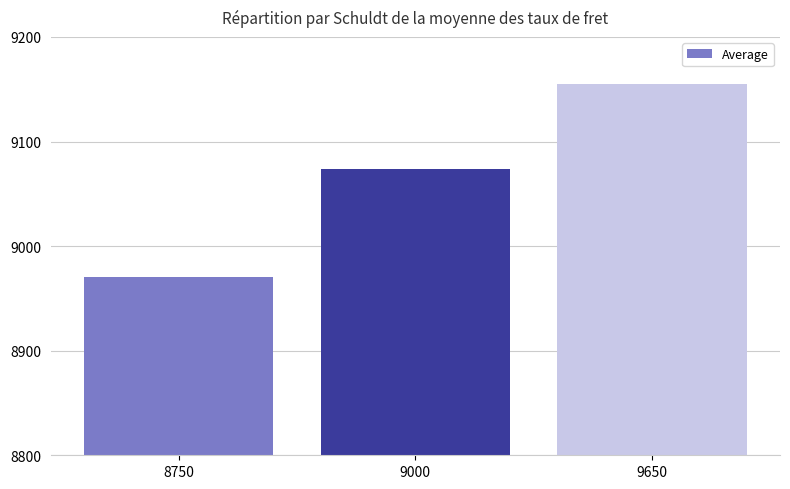

What is the value of the 2nd bar from the left?

9074